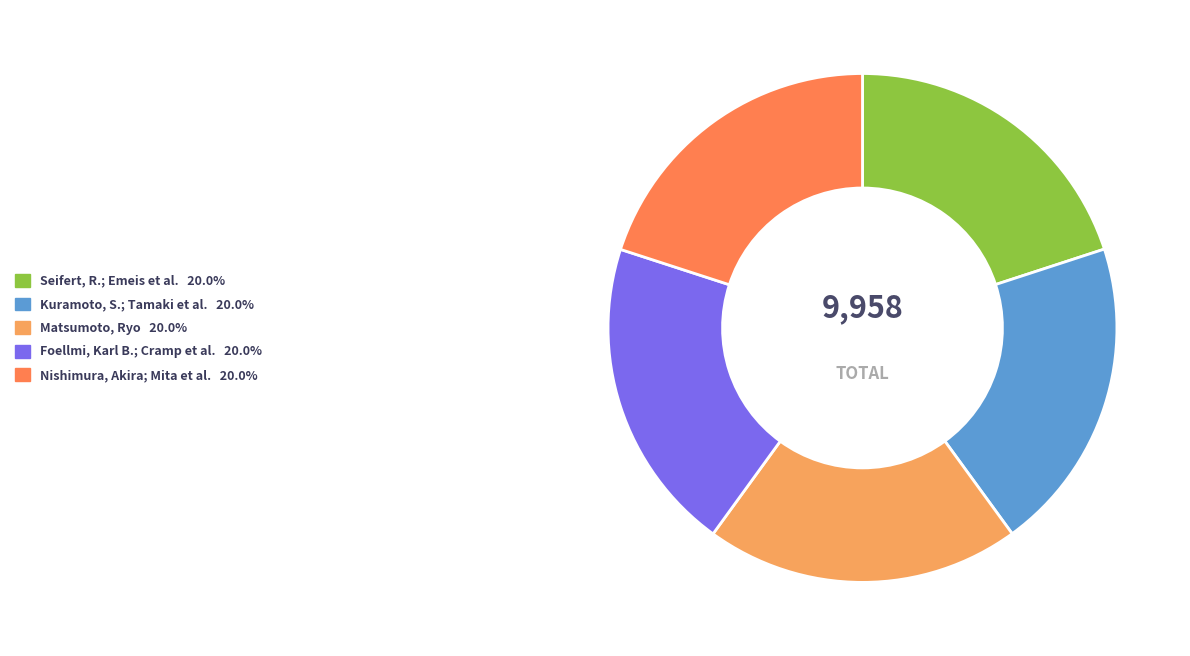

What portion of the pie excludes Nishimura, Akira; Mita et al.?

80.0%